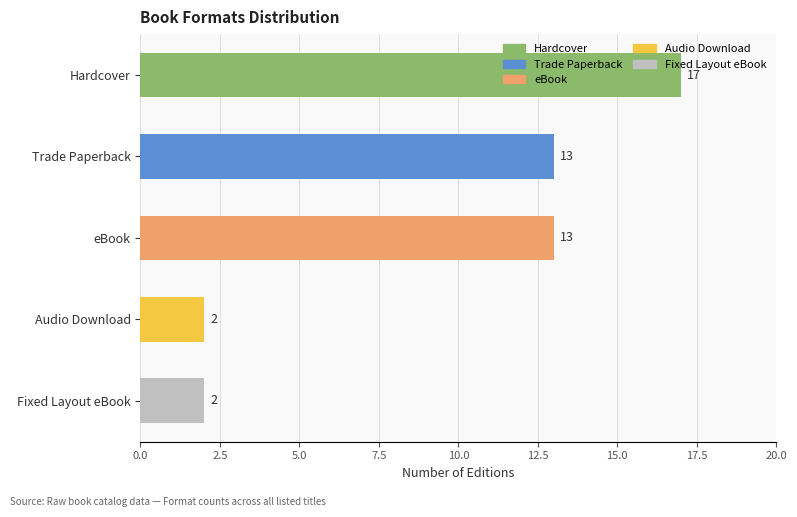

What is the maximum value shown in the chart?

17